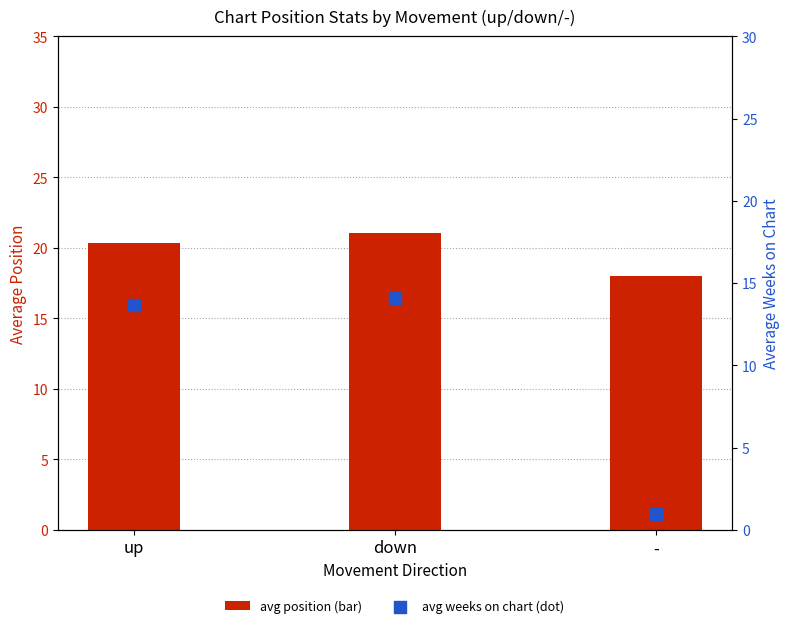

Which series has the largest total across all categories?

avg position (bar)